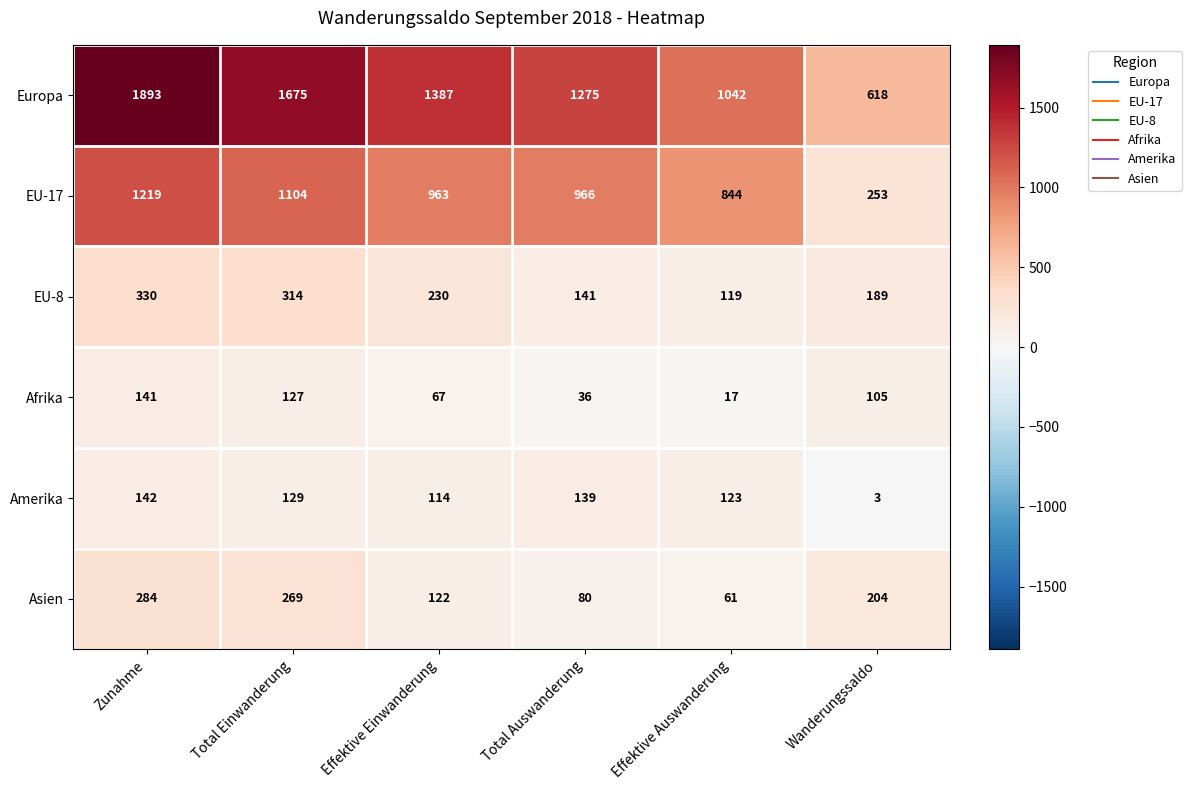

Which series has the widest spread of values?

Europa